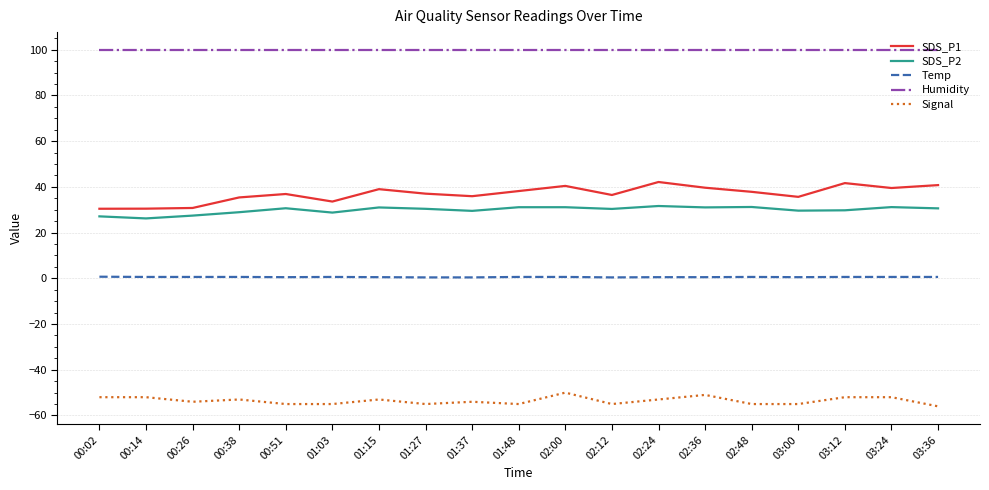

The Signal series shows -81.4 at 02:24. True or false?

False